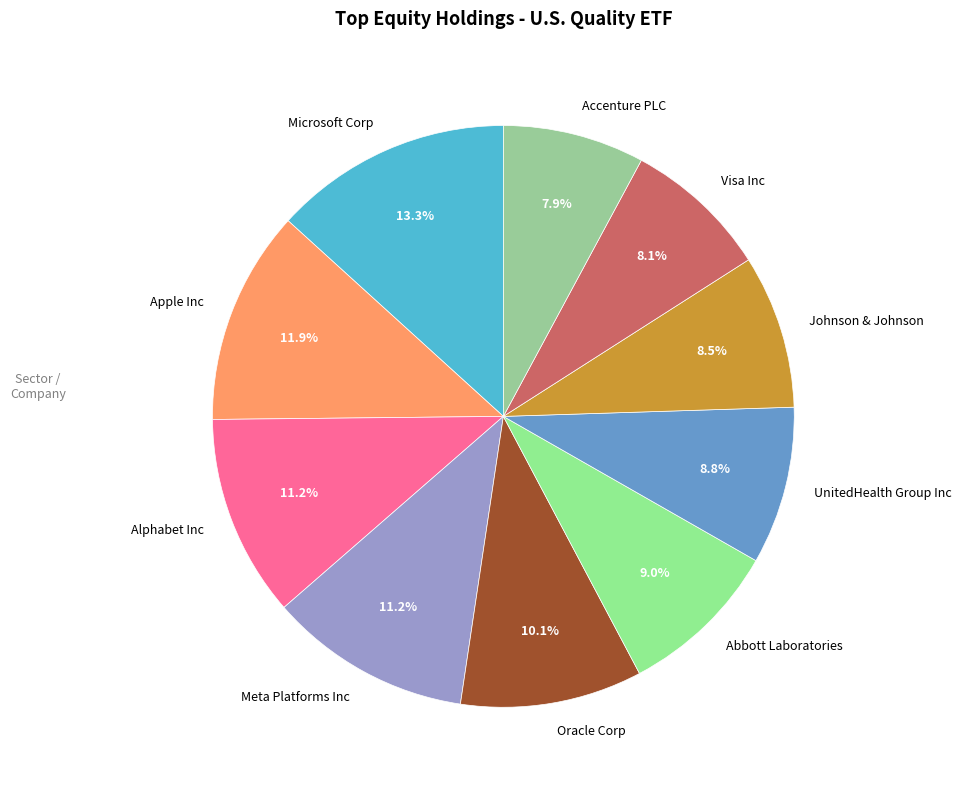

Which category has the biggest portion of the pie?

Microsoft Corp